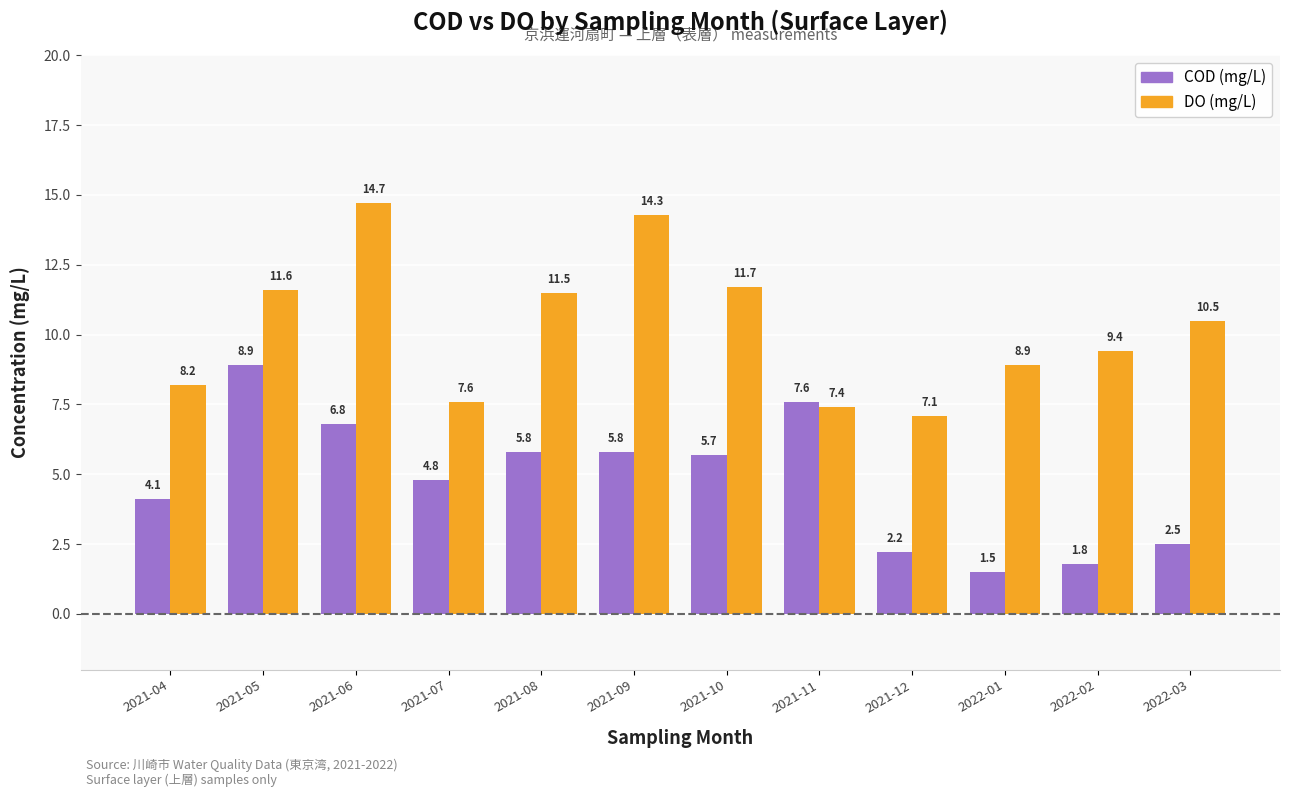

At which category is the sum across all series the highest?

2021-06